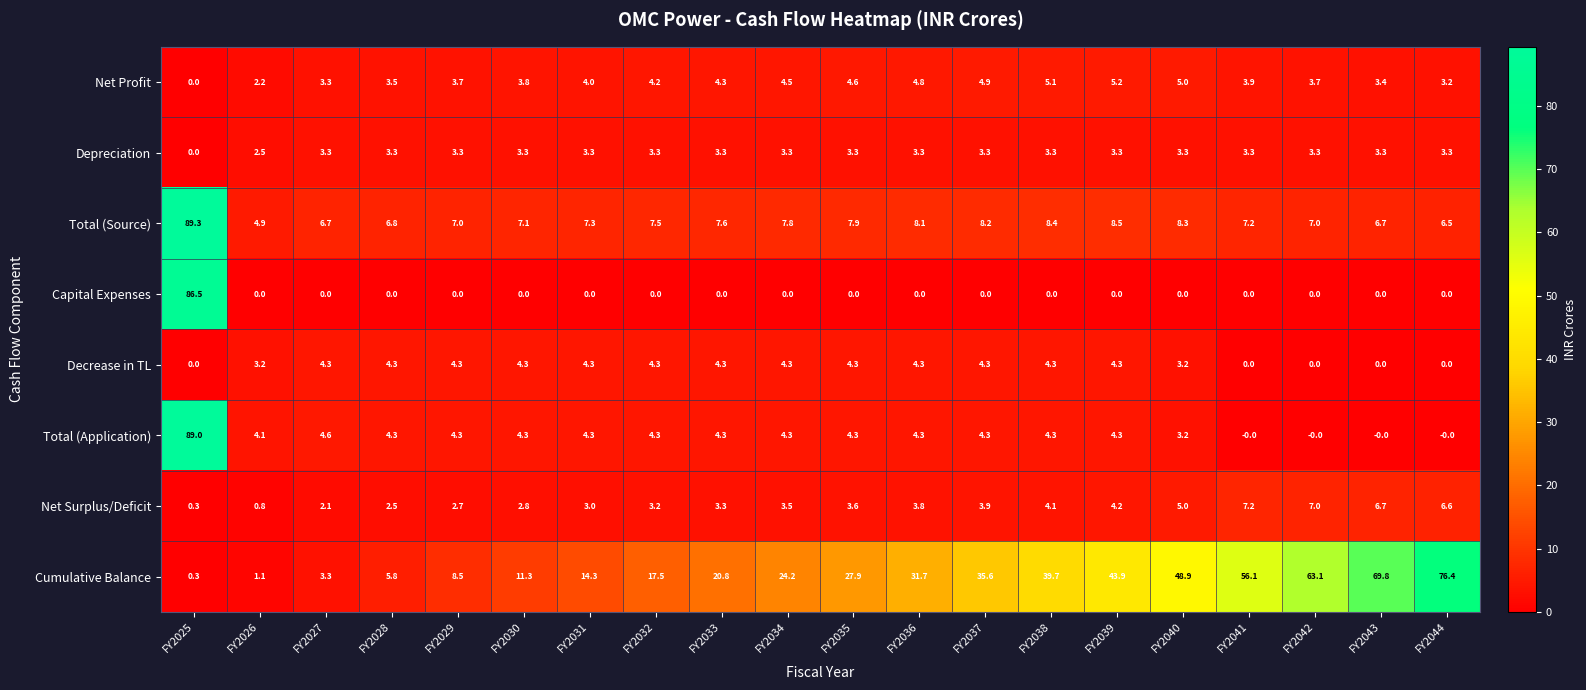

At which category is the sum across all series the highest?

FY2025